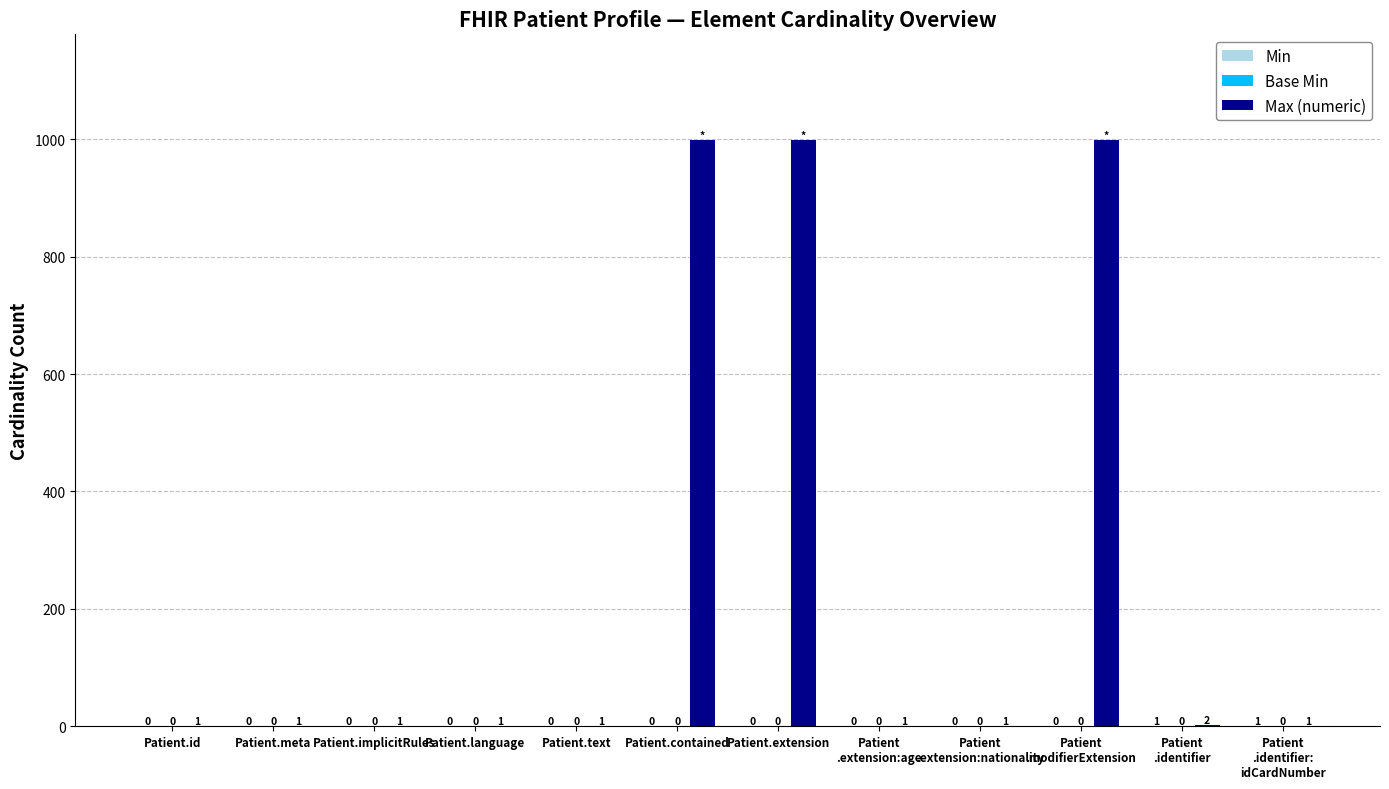

What is the greatest value displayed?

999